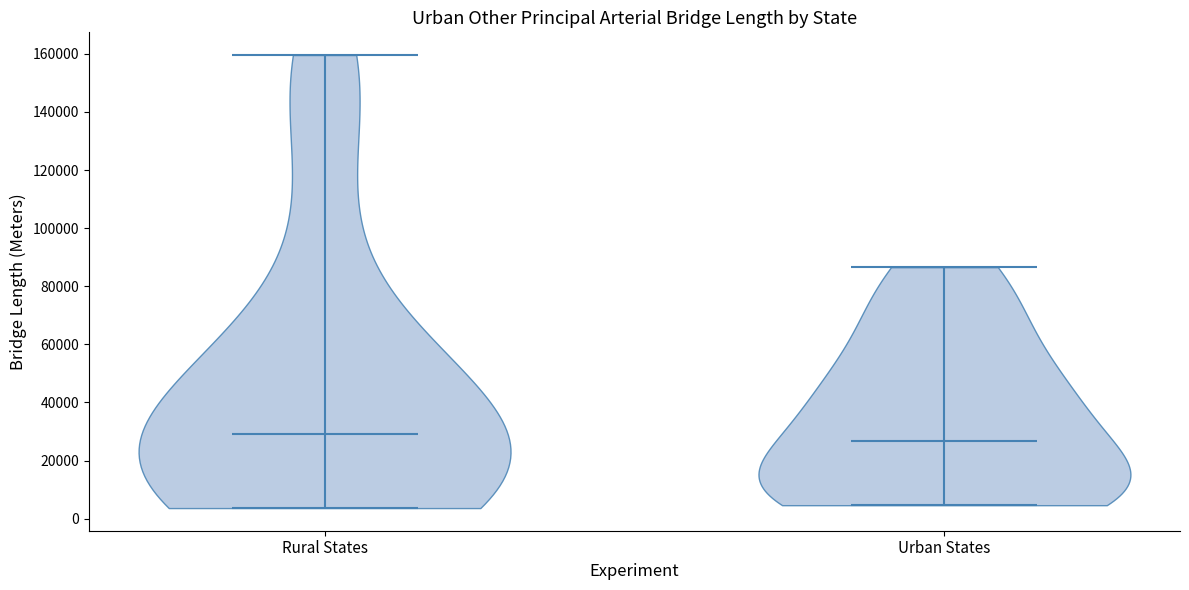

Reading left to right, read every violin against the y-axis: where its median line is, and the lowest and highest points it reaches. The values are not printed on the chart, so give them approximately, as read against the axis.

Rural States: median line 30000, lowest point 4000, highest point 160000
Urban States: median line 26000, lowest point 4000, highest point 86000